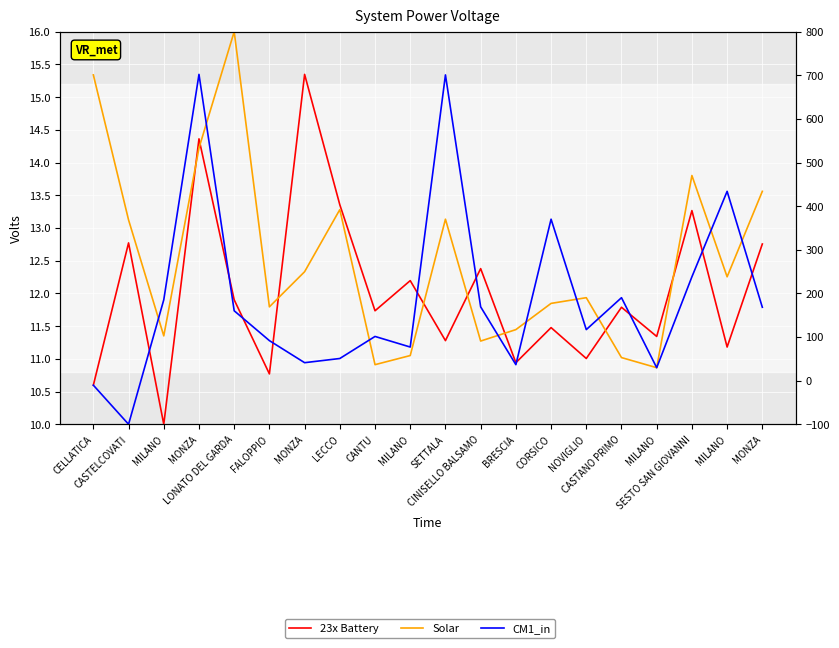

Which series has the largest total across all categories?

Solar